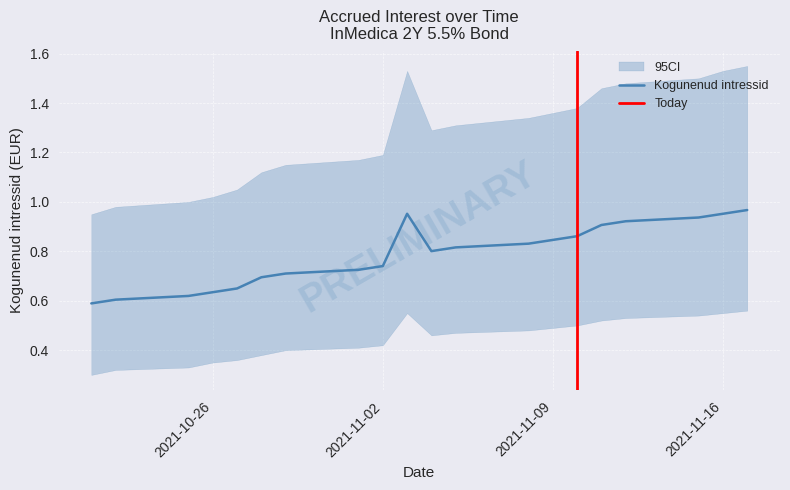

What is the value of the ci_lower point at the 17th from the left?

0.5